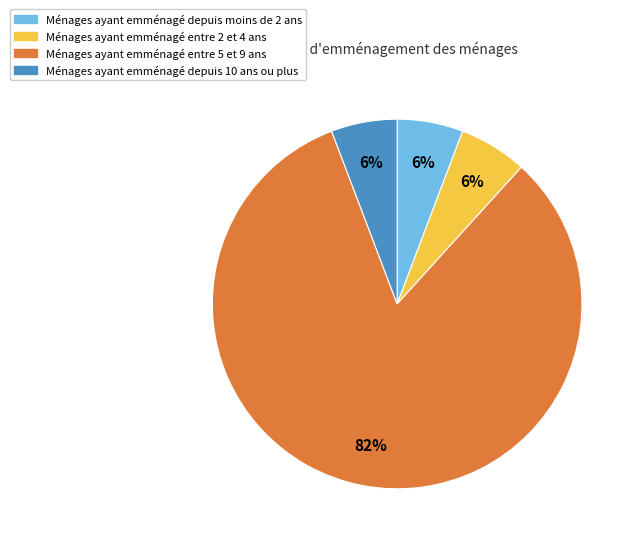

How many slices are in this pie chart?

4